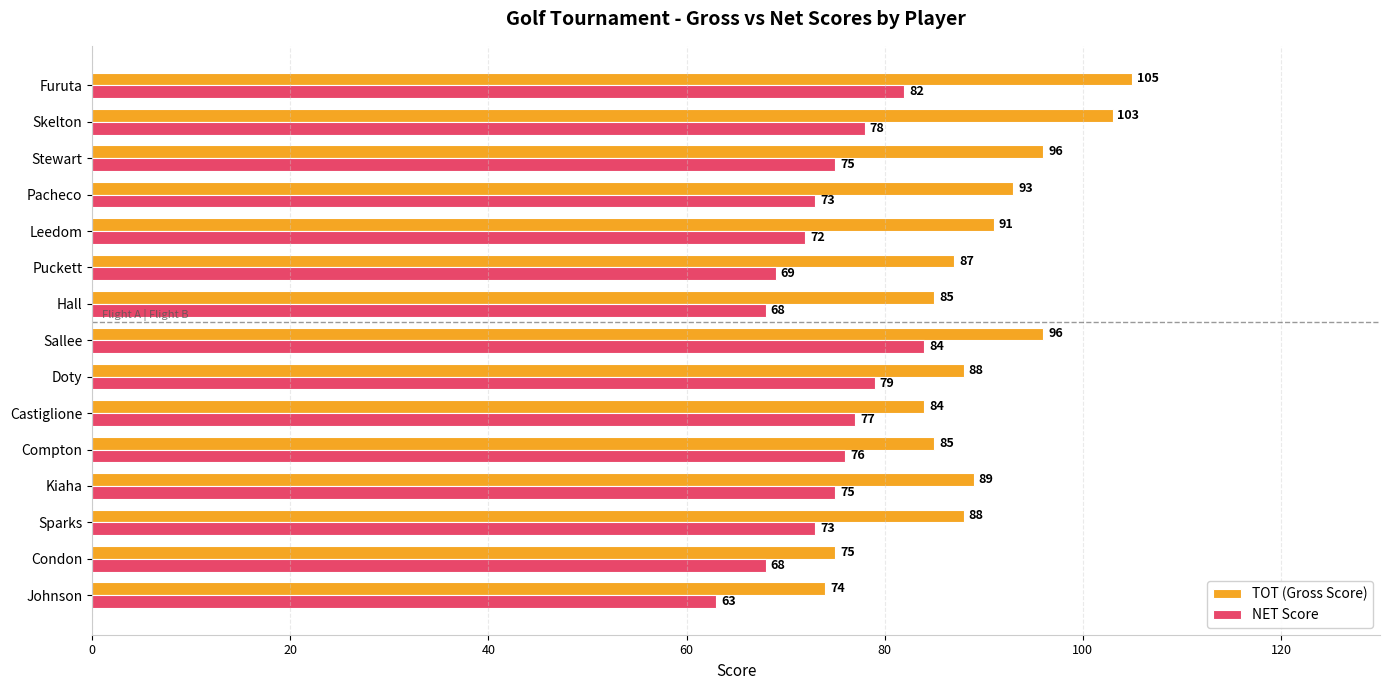

List the series in order of their peak value, lowest first.

NET Score, TOT (Gross Score)